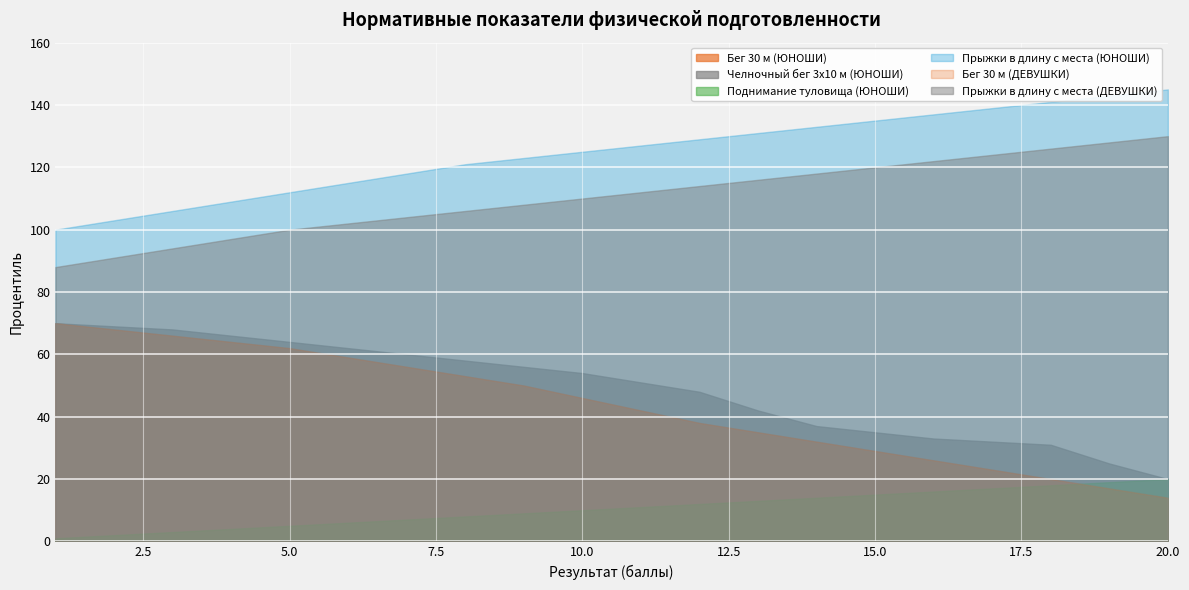

True or false: Челночный бег 3x10 м (ЮНОШИ) has more than 0 interior local peaks.

False